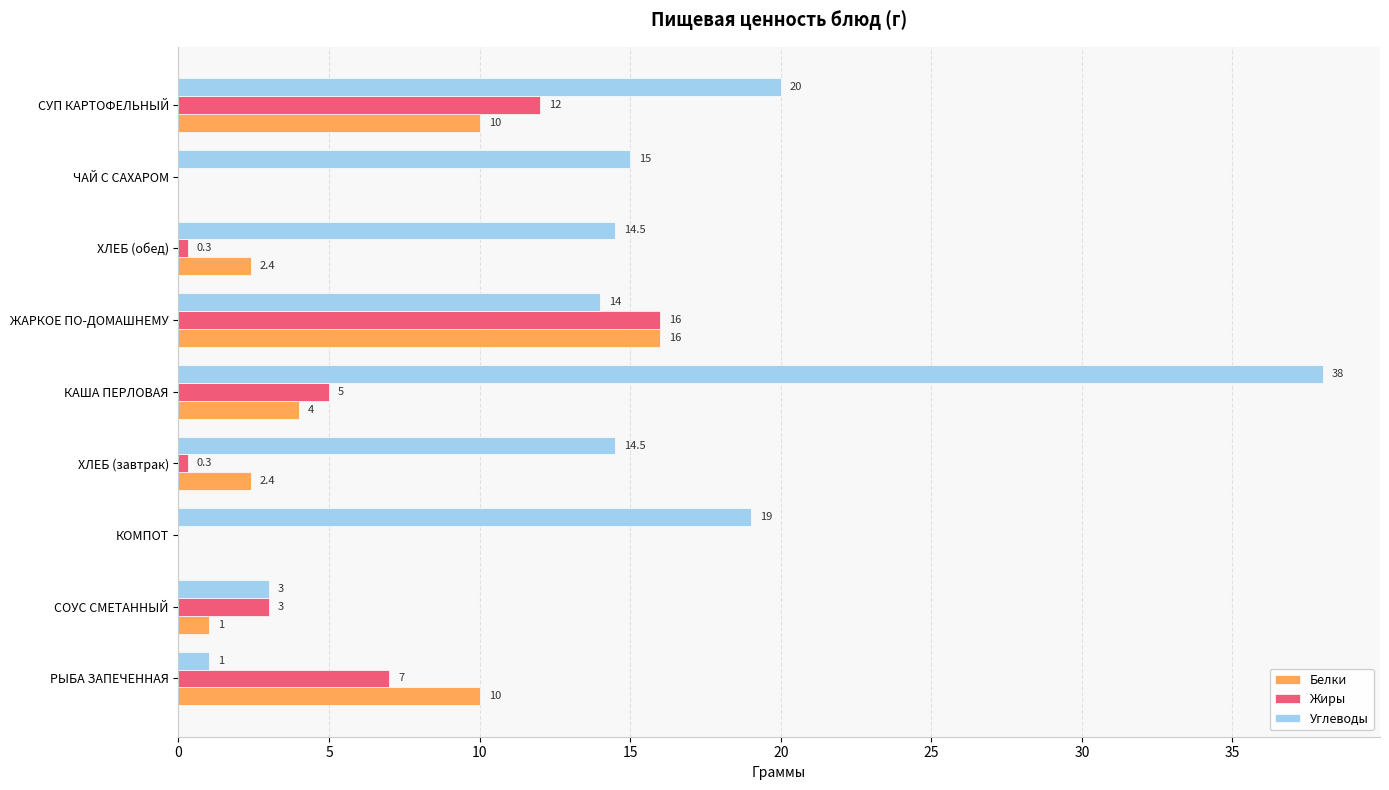

What is the average value of the Углеводы series?

15.4